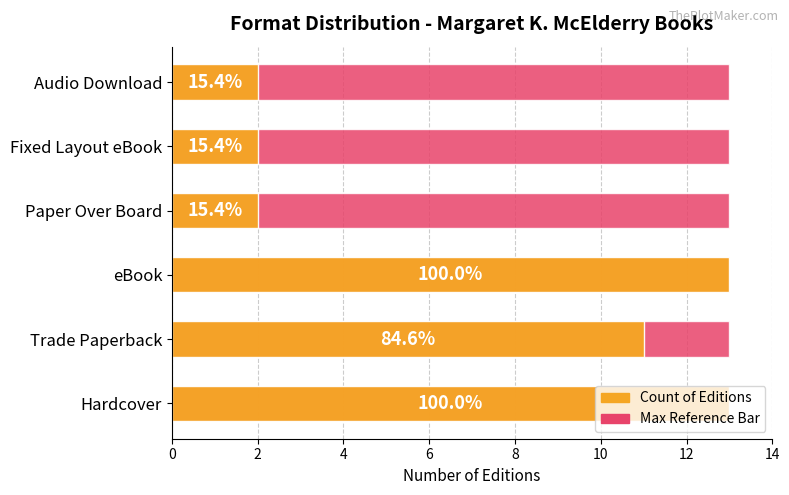

What is the sum of all Count values?

43.0